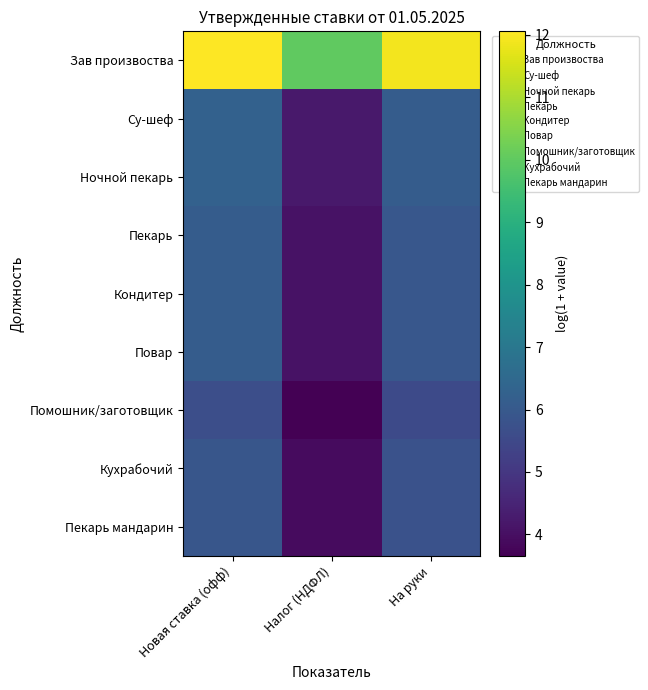

How many categories are shown in the chart?

3